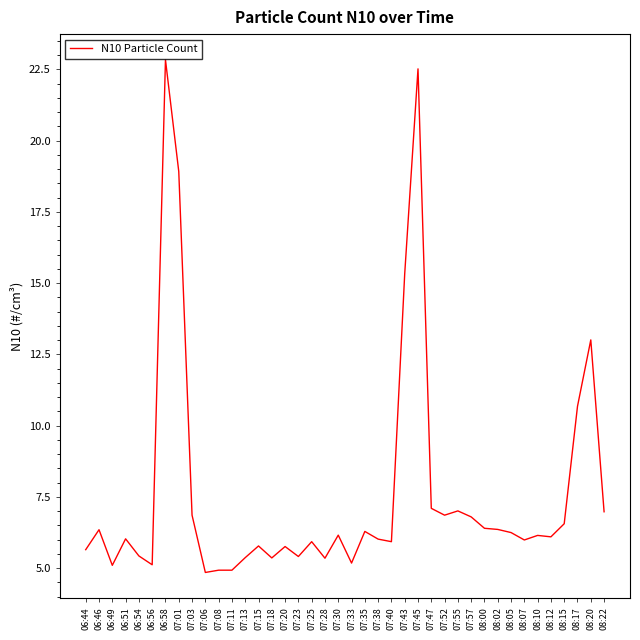

What is the difference between the maximum and minimum values?

18.0